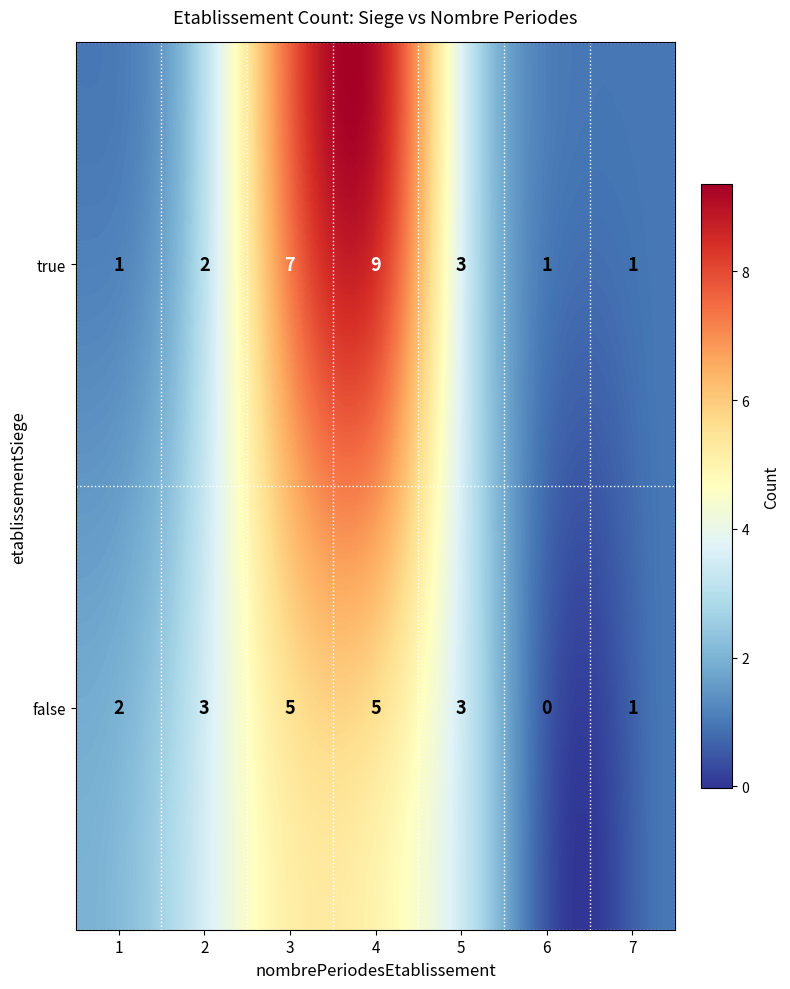

What is the sum of all values?

43